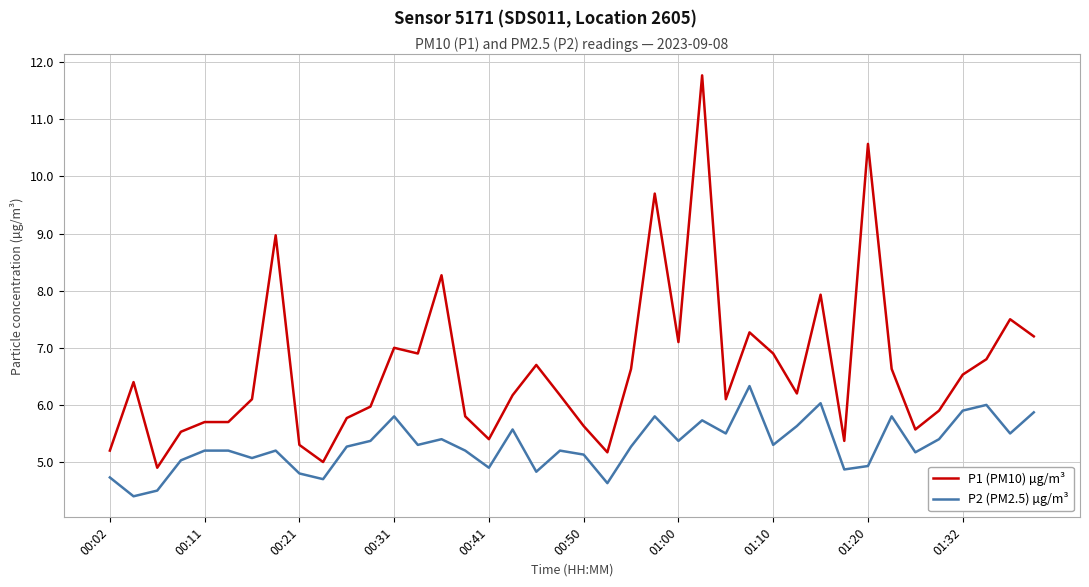

True or false: P1 (PM10) µg/m³ and P2 (PM2.5) µg/m³ intersect in this chart.

False